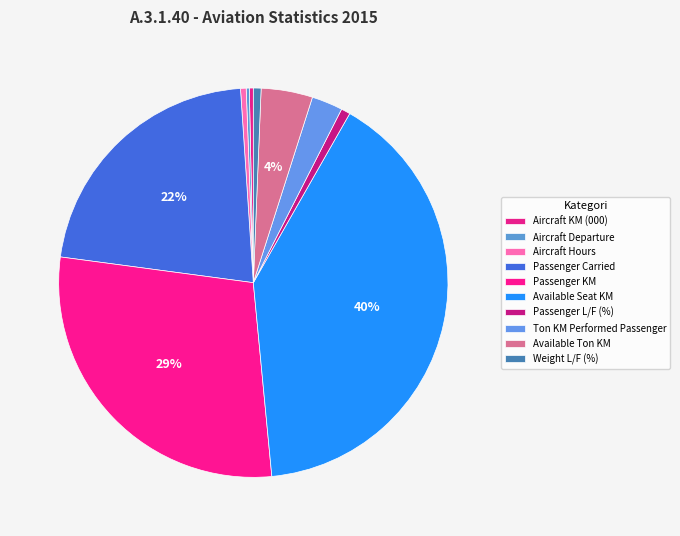

Is Passenger KM the majority of the pie?

No